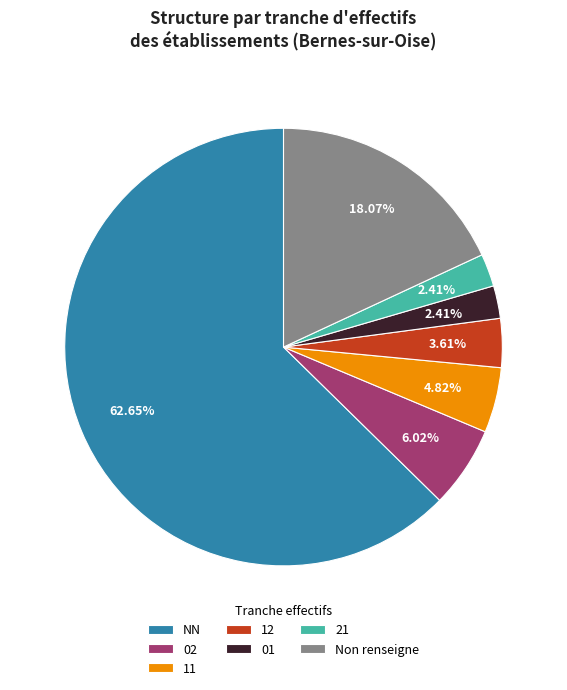

The 11 slice represents 5% of the pie. True or false?

True